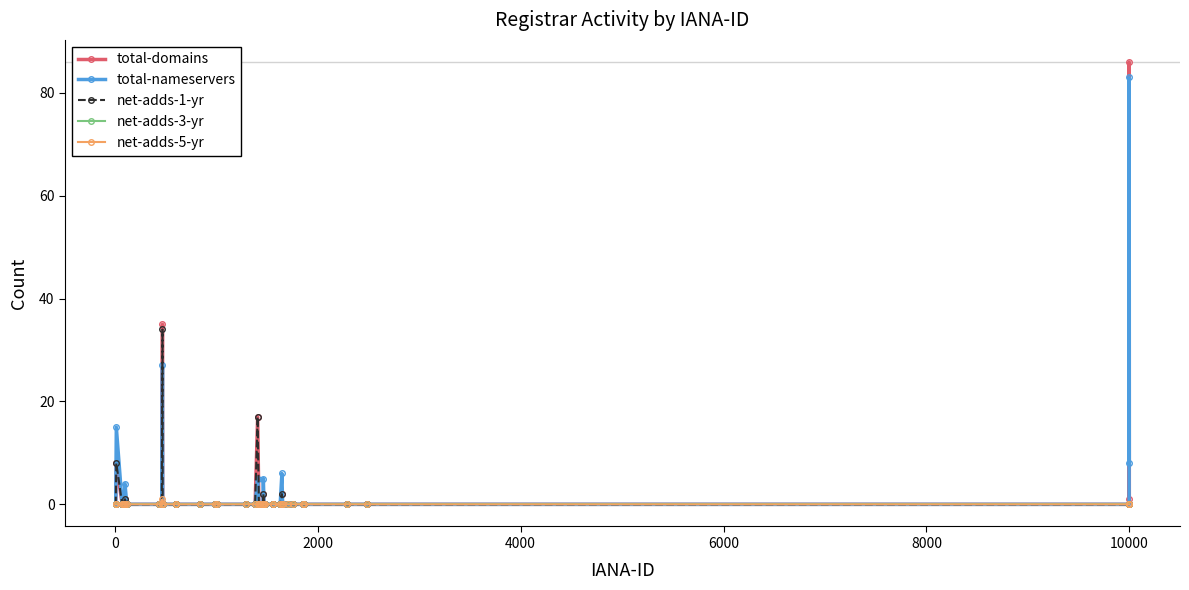

What is the difference between the maximum and minimum values in the total-nameservers series?

83